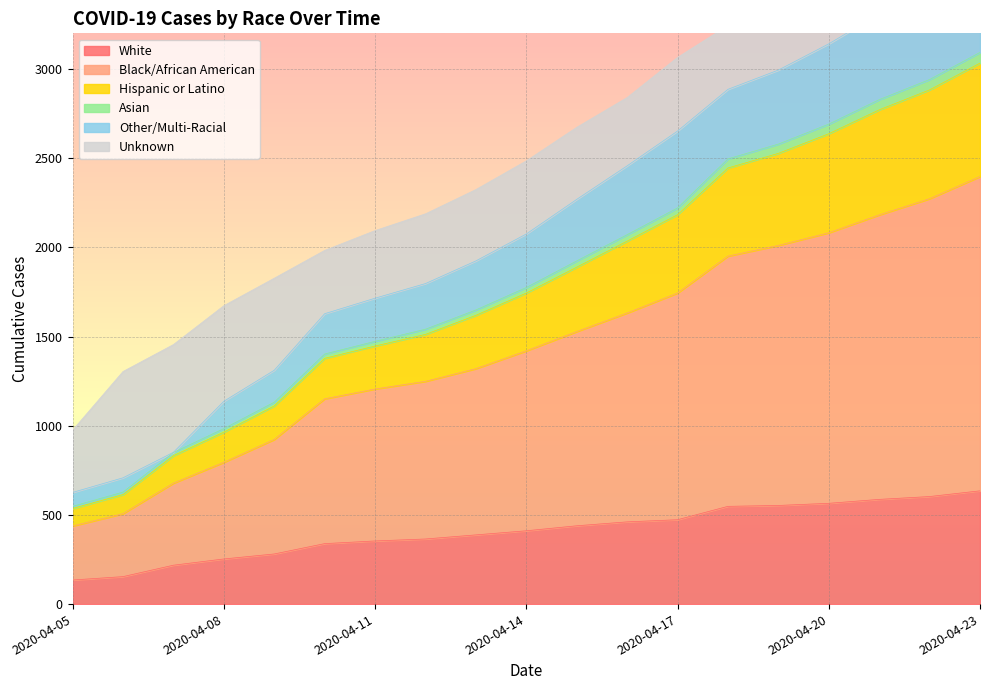

Where is Other/Multi-Racial nearest to the value 2128?

2020-04-14